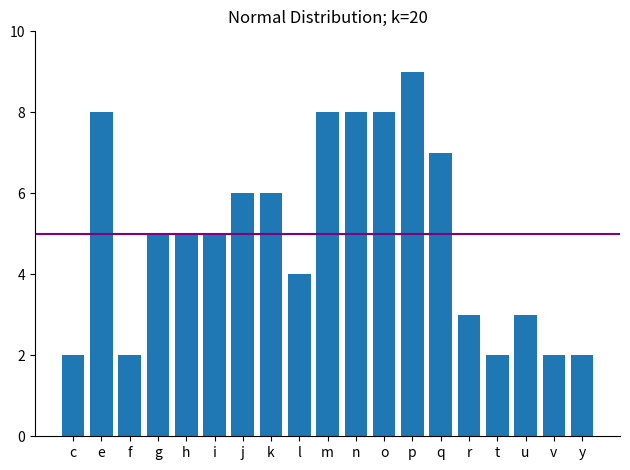

Reading left to right, transcribe all the data shown in this chart.

2	8	2	5	5	5	6	6	4	8	8	8	9	7	3	2	3	2	2